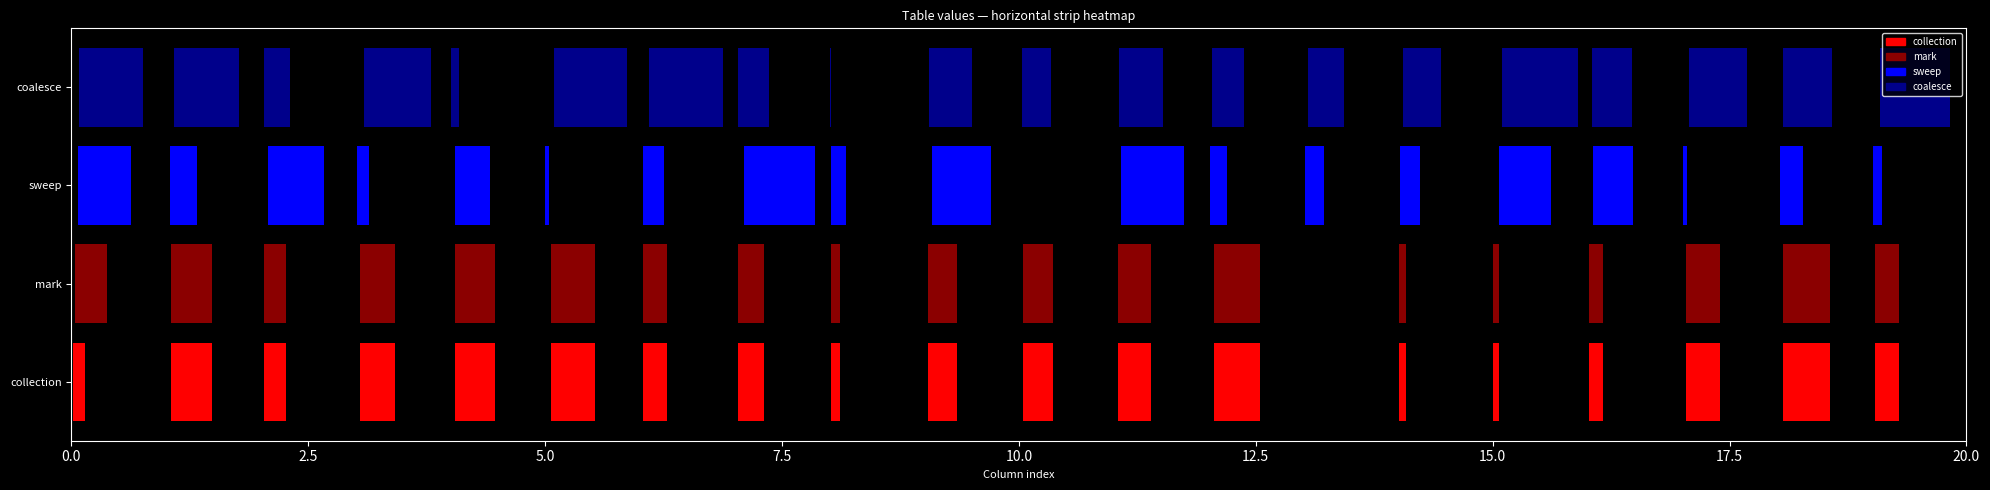

Reading left to right, extract all data points from this chart.

1: 8	27	15	23	26	29	16	17	6	19	20	22	30	0	5	4	9	22	31	16
2: 21	27	15	23	26	29	16	17	6	19	20	22	30	0	5	4	9	22	31	16
3: 35	18	37	8	23	2	14	47	10	39	0	41	11	12	13	34	27	3	15	6
4: 42	43	17	44	5	48	49	20	1	28	19	29	21	24	25	50	26	38	32	46